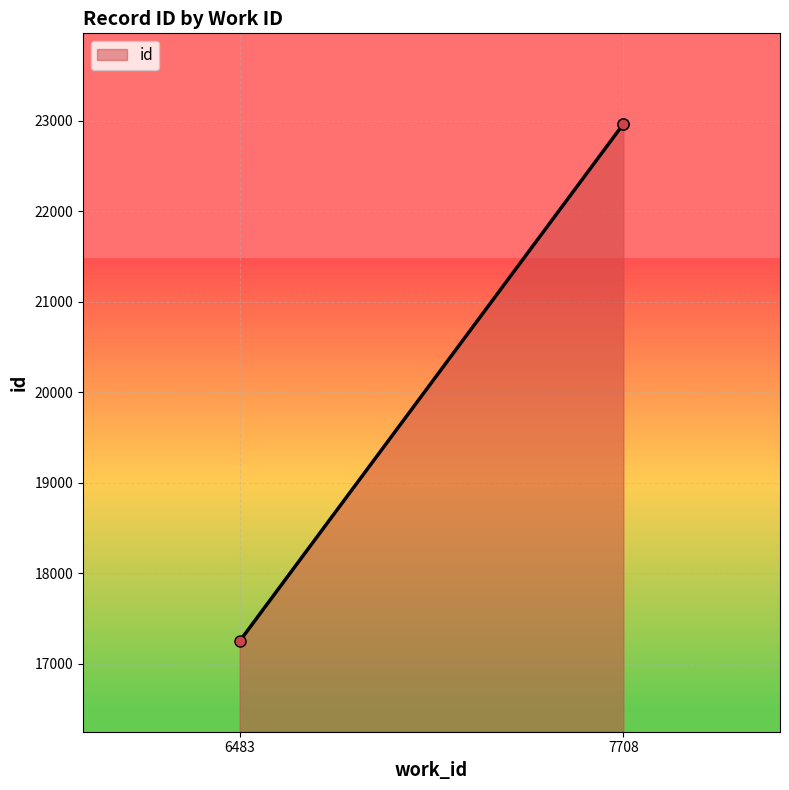

Is it true that the value at 6483 is 17250?

True